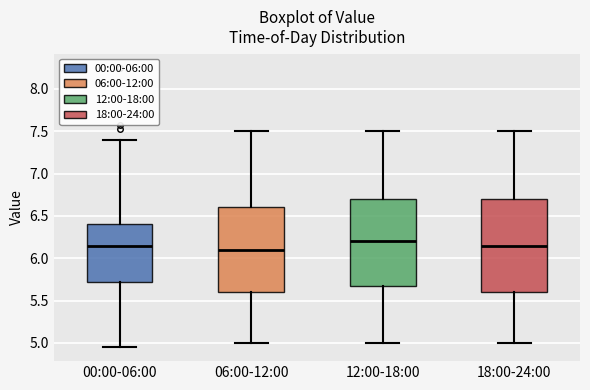

Where is the lower edge of the box for 18:00-24:00 on the y-axis? The values are not printed on the chart, so give them approximately, as read against the axis.

5.60